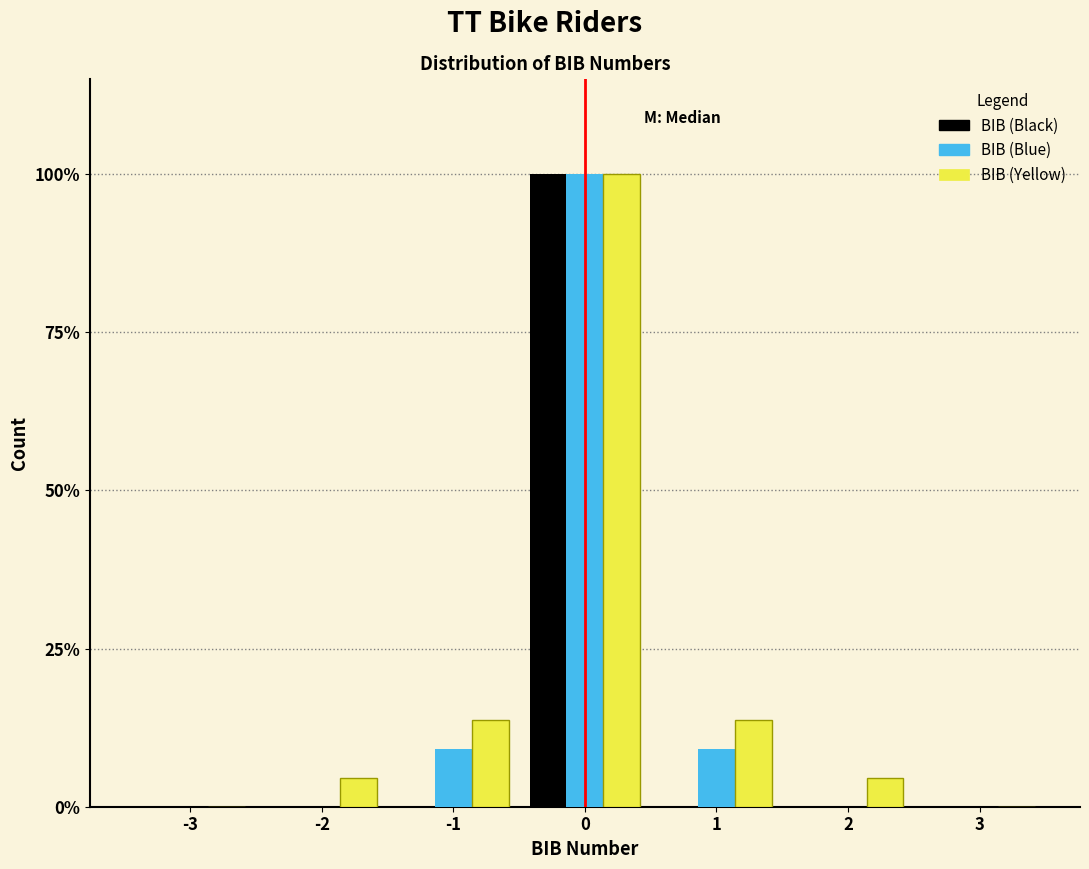

Reading left to right, transcribe all the data shown in this chart.

BIB (Black): -3=0.0	-2=0.0	-1=0.0	0=100.0	1=0.0	2=0.0	3=0.0
BIB (Blue): -3=0.0	-2=0.0	-1=9.1	0=100.0	1=9.1	2=0.0	3=0.0
BIB (Yellow): -3=0.0	-2=4.5	-1=13.6	0=100.0	1=13.6	2=4.5	3=0.0